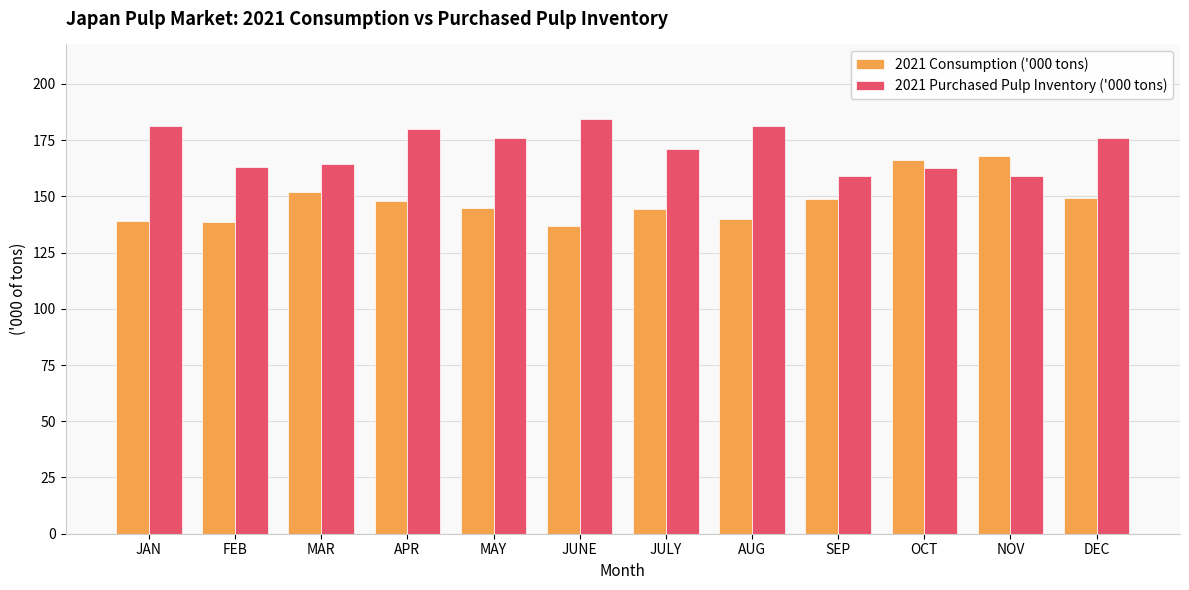

What is the sum of all 2021 Purchased Pulp Inventory ('000 tons) values?

2057.4